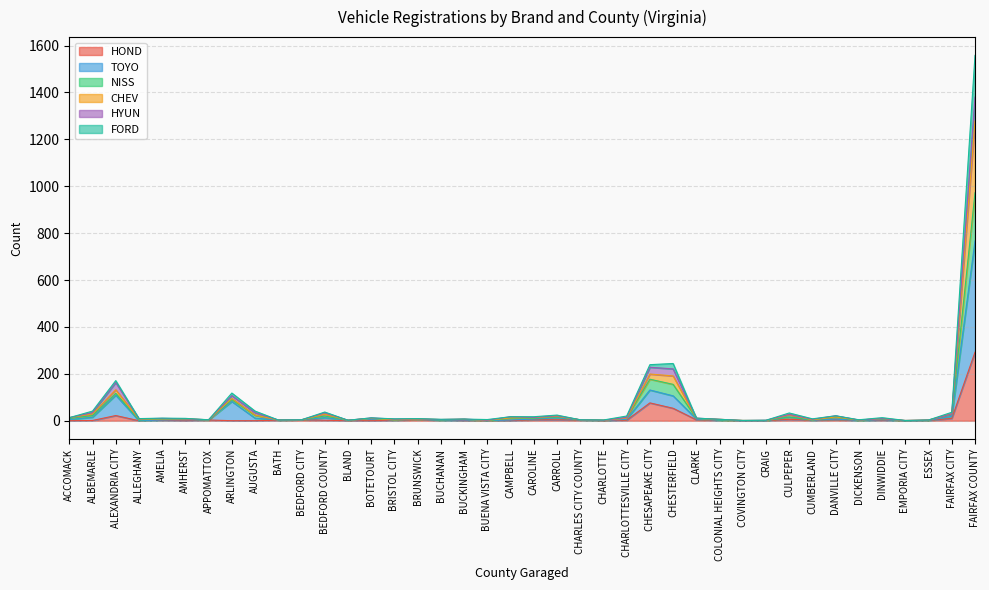

True or false: NISS and FORD intersect in this chart.

False